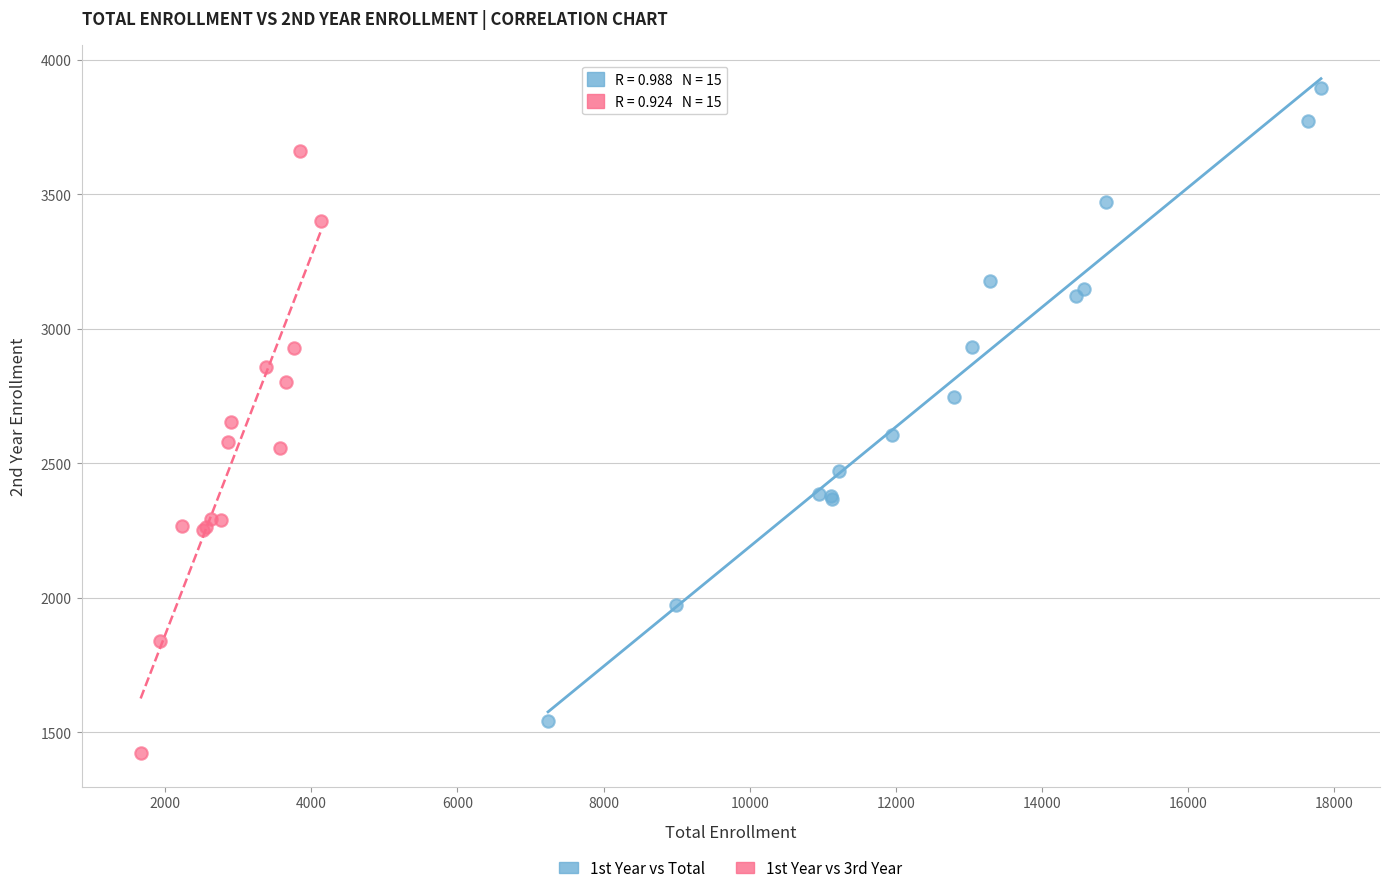

Which series contains the lowest Y value?

1st Year vs 3rd Year